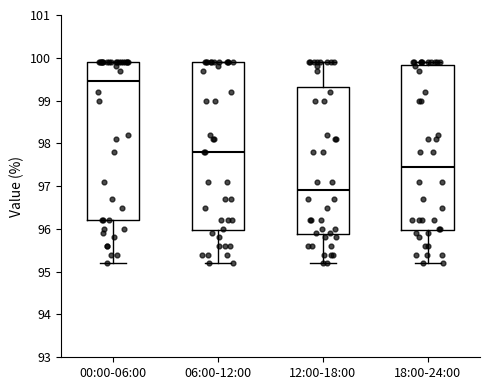

Reading left to right, transcribe this box plot: for each box, give where its median line is, the range the box spans, and where its two whiskers end, as read against the y-axis. The values are not printed on the chart, so give them approximately, as read against the axis.

00:00-06:00: median 99.5, box 96.2 to 99.9, whiskers 95.2 to 99.9
06:00-12:00: median 97.8, box 96.0 to 99.9, whiskers 95.2 to 99.9
12:00-18:00: median 96.9, box 95.9 to 99.3, whiskers 95.2 to 99.9
18:00-24:00: median 97.5, box 96.0 to 99.8, whiskers 95.2 to 99.9